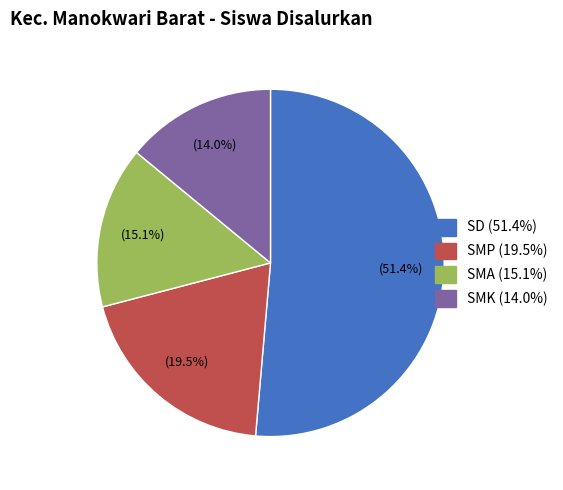

How many slices are in this pie chart?

4